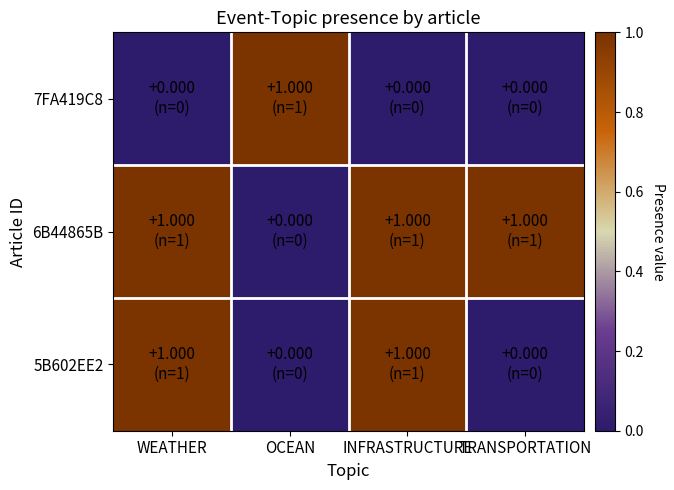

Which series has the largest total across all categories?

6B44865B